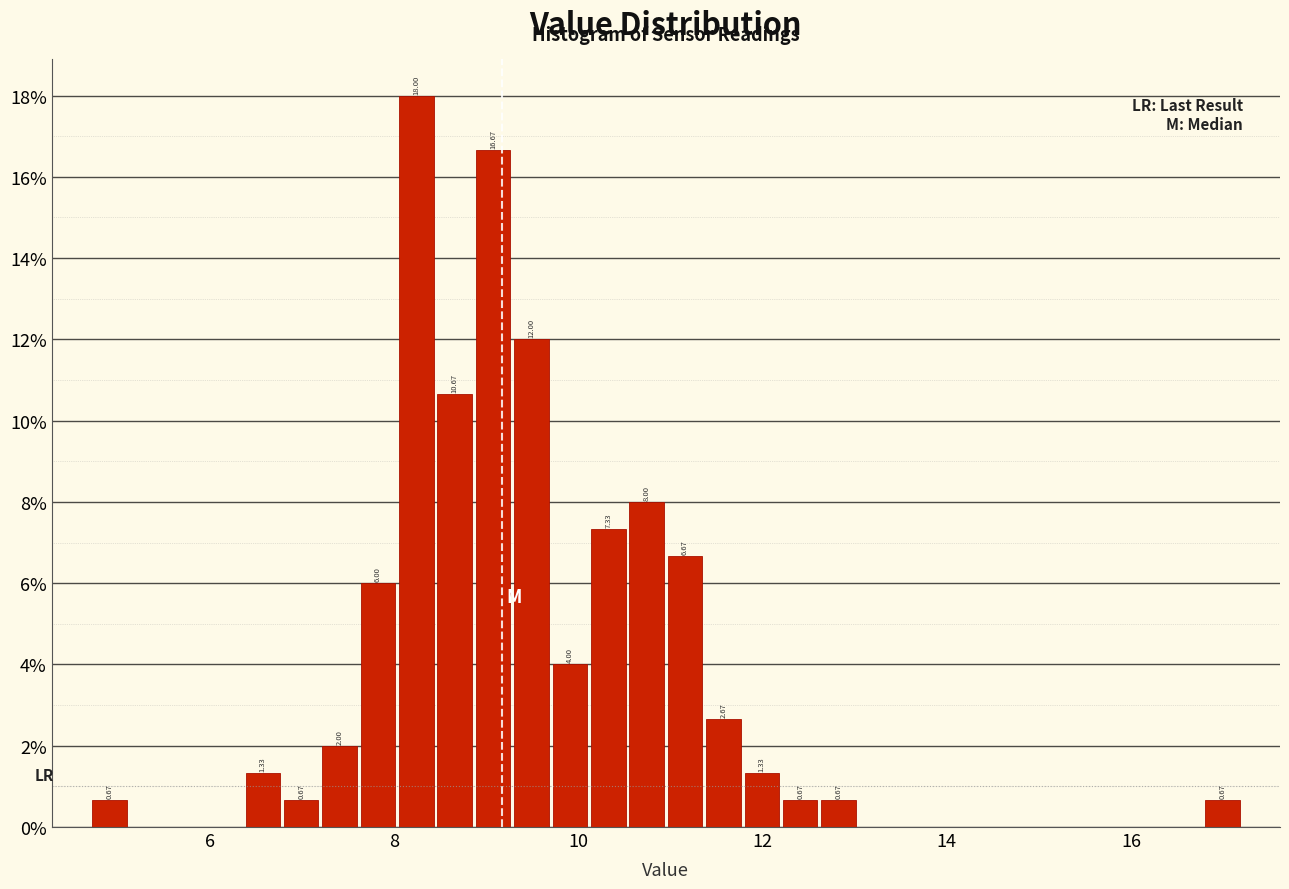

Around what value on the x-axis is the tallest bar? Give the approximate position of its centre, as read against the axis.

8.2